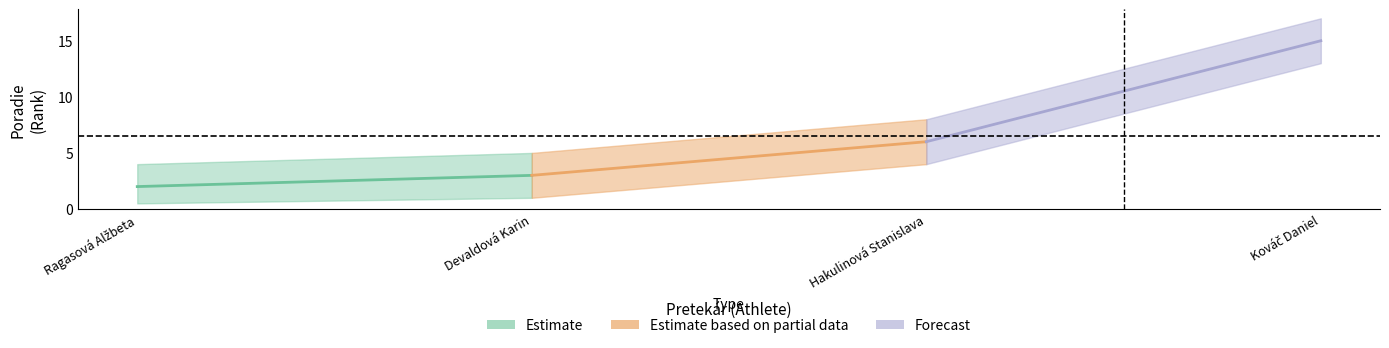

How many data points are less than 6?

2